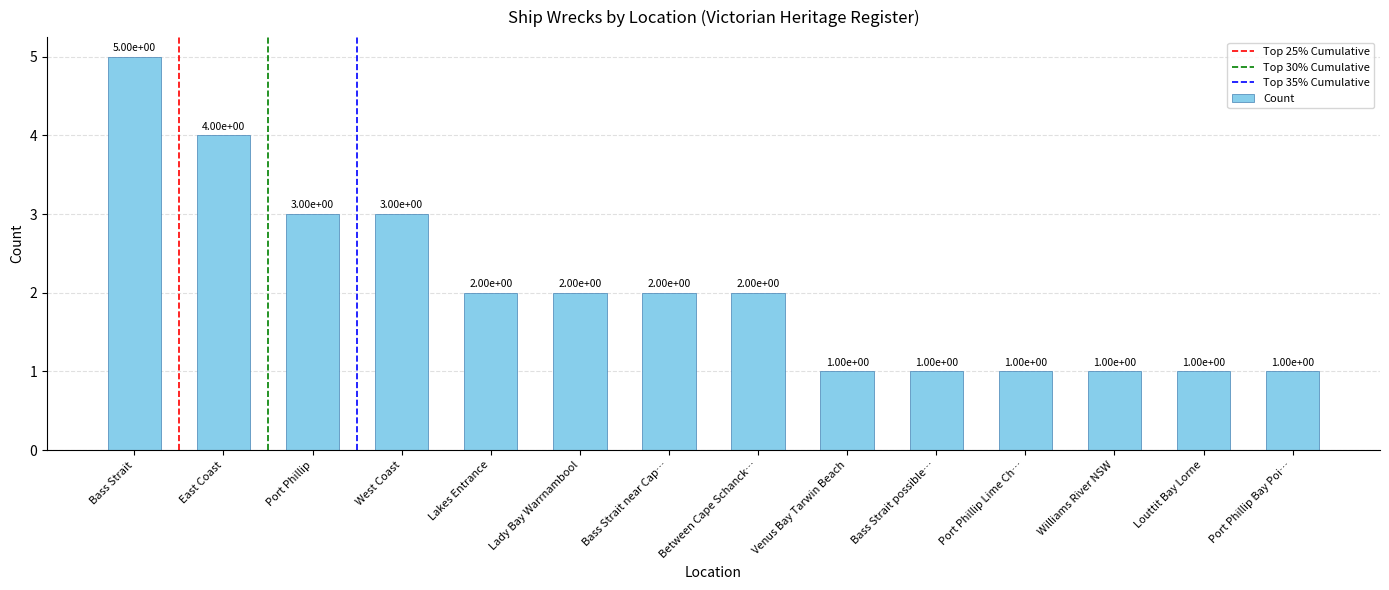

How many data points does each series have?

14